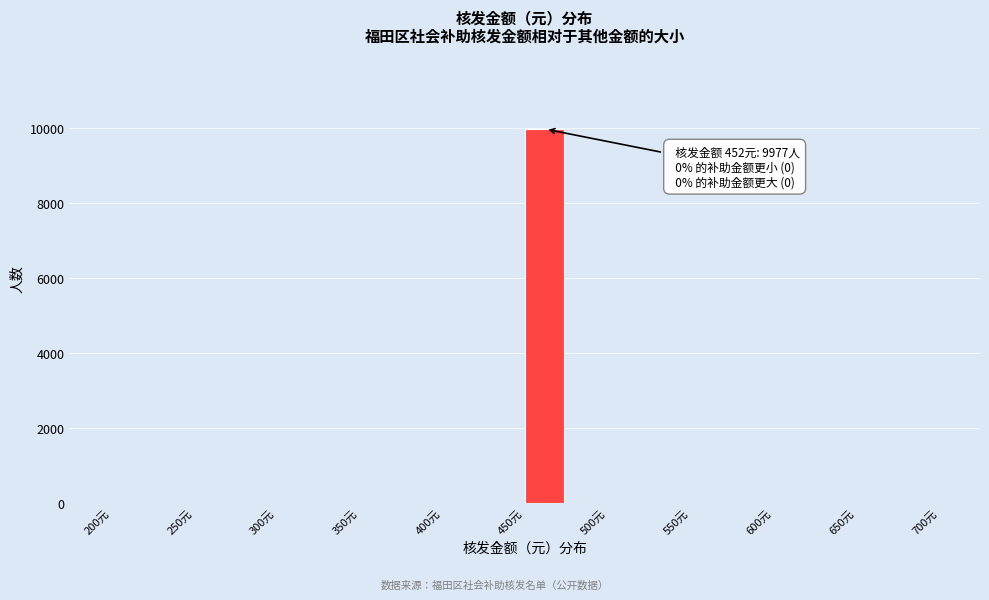

Which range on the x-axis has the tallest bar?

450 to 475